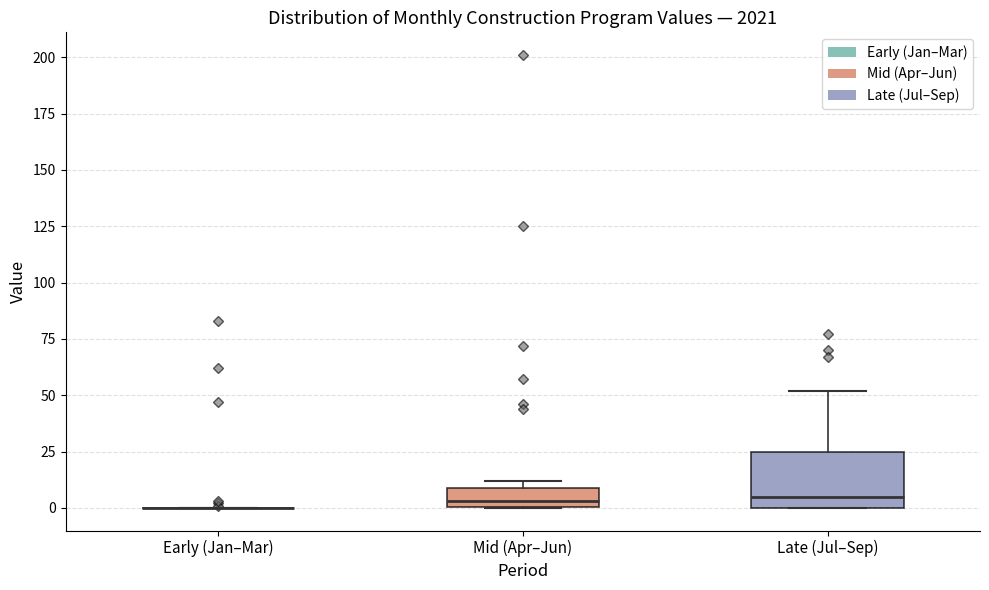

Comparing the boxes themselves (not the whiskers), which one is the tallest?

Late (Jul–Sep)